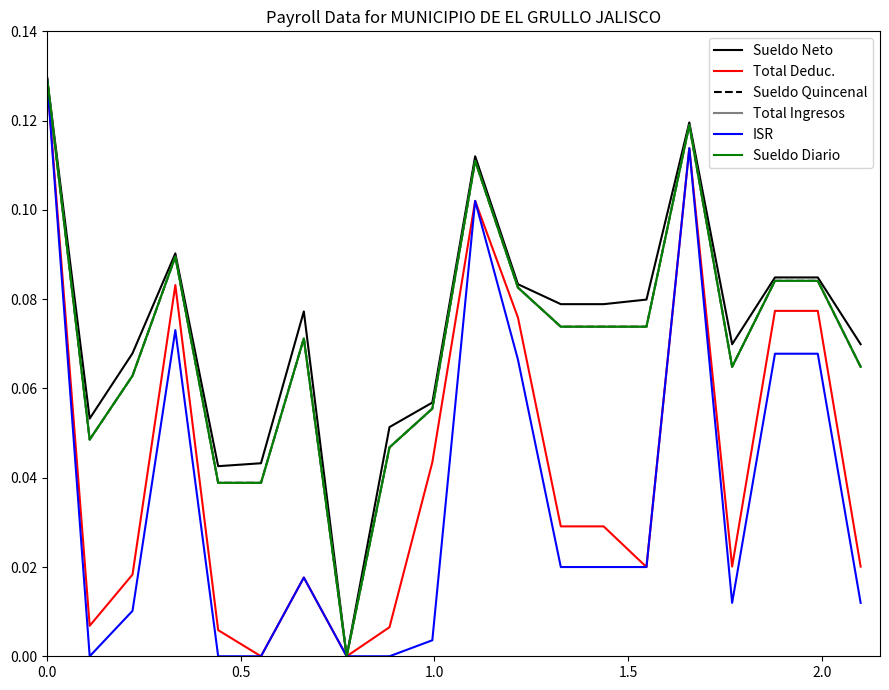

What are all the series names shown in the legend?

Sueldo Neto, Total Deduc., Sueldo Quincenal, Total Ingresos, ISR, Sueldo Diario